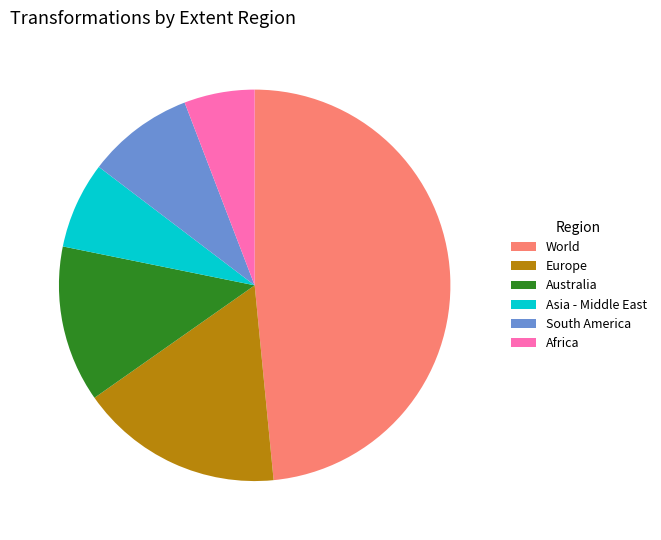

What is the smallest slice in the pie chart?

Africa